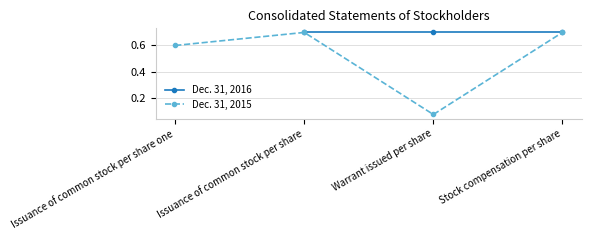

How many lines are shown in the chart?

2